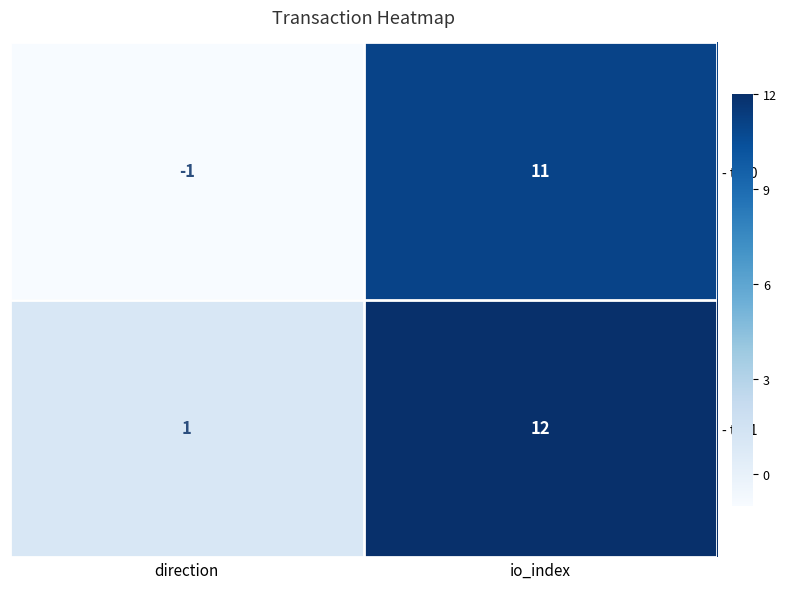

List the series in order of their peak value, highest first.

- tx_1, - tx_0